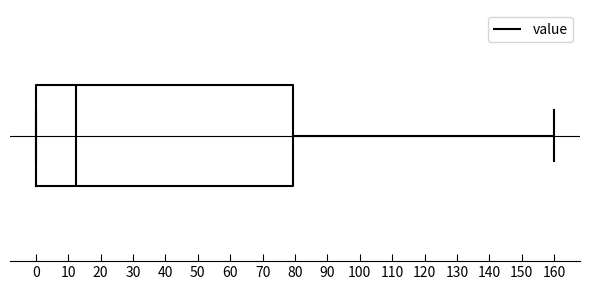

Transcribe this box plot: give where the median line is, the range the box spans, and where the two whiskers end, as read against the x-axis. The values are not printed on the chart, so give them approximately, as read against the axis.

median 13, box 0 to 80, whiskers 0 to 160